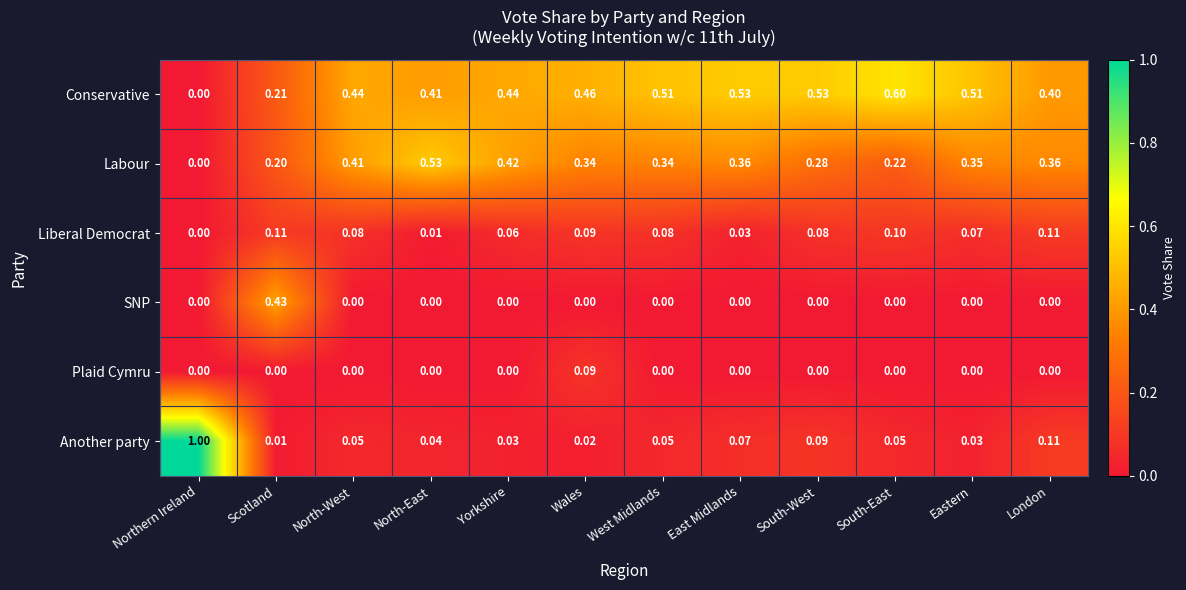

Which series has the largest total across all categories?

Conservative